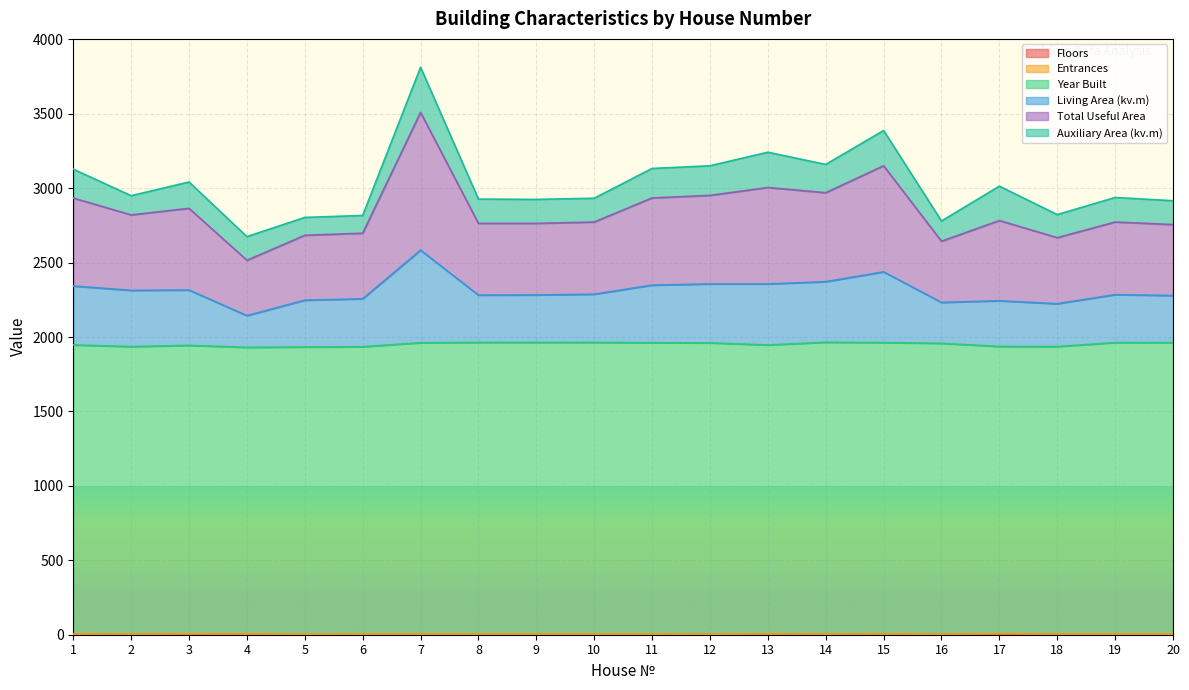

Does the chart display data point markers on the line(s)?

No